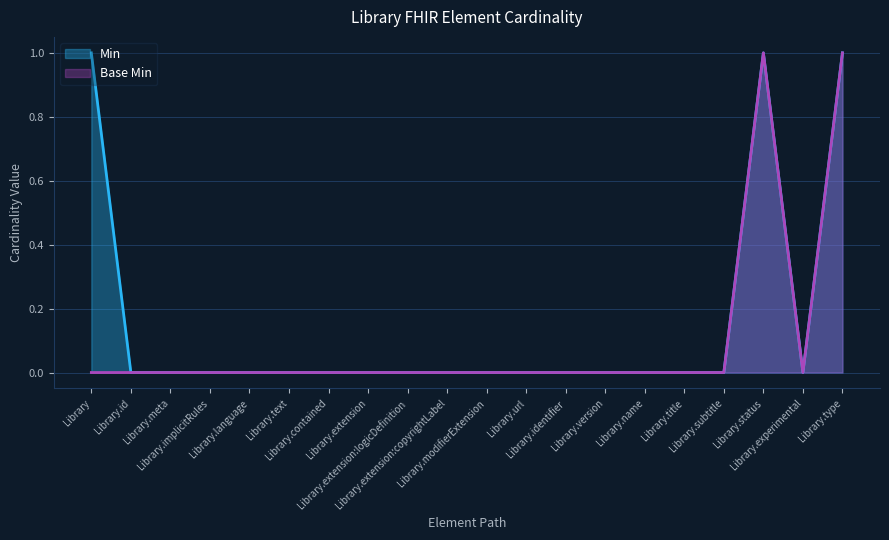

Count the Min values in the range 0 to 1.

20